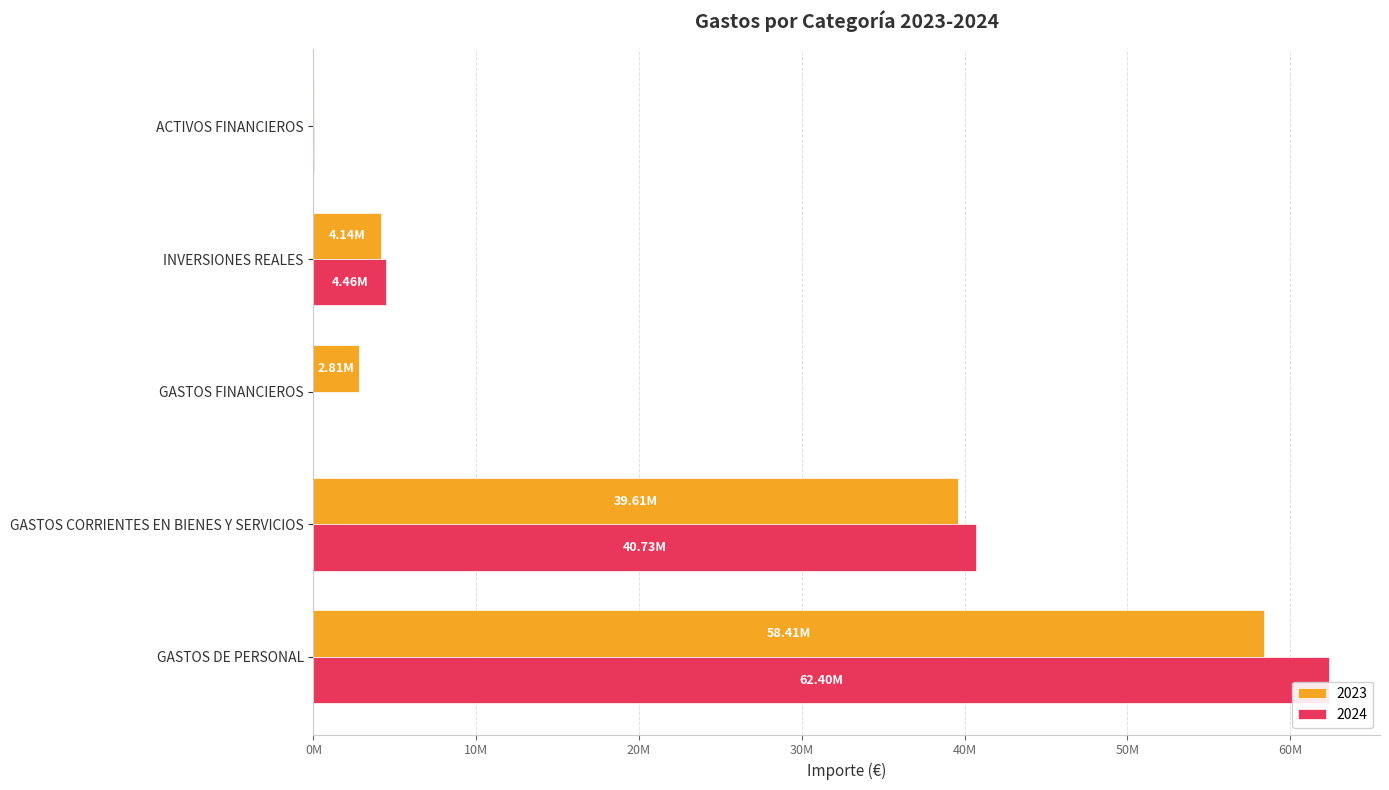

Reading left to right, extract all data points from this chart.

2023: GASTOS DE PERSONAL=58410670	GASTOS CORRIENTES EN BIENES Y SERVICIOS=39614239	GASTOS FINANCIEROS=2806381	INVERSIONES REALES=4135394	ACTIVOS FINANCIEROS=6000
2024: GASTOS DE PERSONAL=62400032	GASTOS CORRIENTES EN BIENES Y SERVICIOS=40730549	GASTOS FINANCIEROS=0	INVERSIONES REALES=4460081	ACTIVOS FINANCIEROS=6421